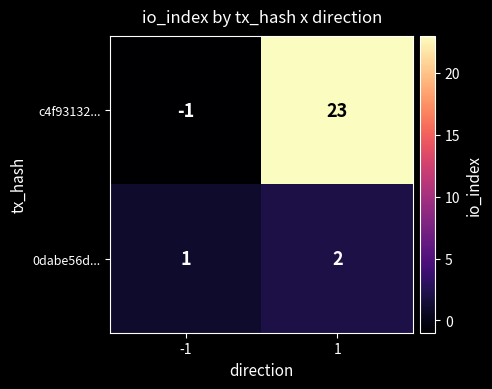

Between -1 and 1, which series saw the biggest shift?

c4f93132...